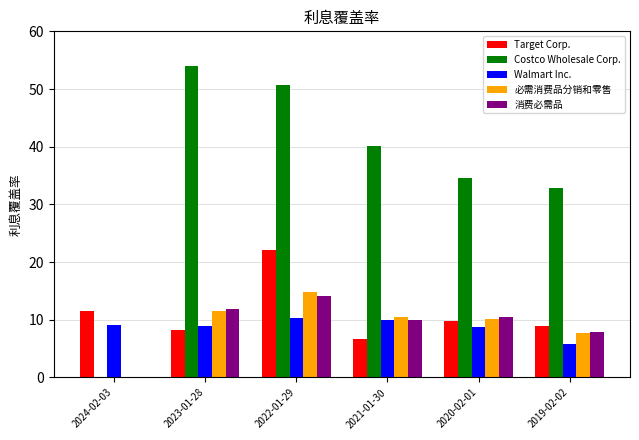

Which series changed the most between 2024-02-03 and 2022-01-29?

Costco Wholesale Corp.